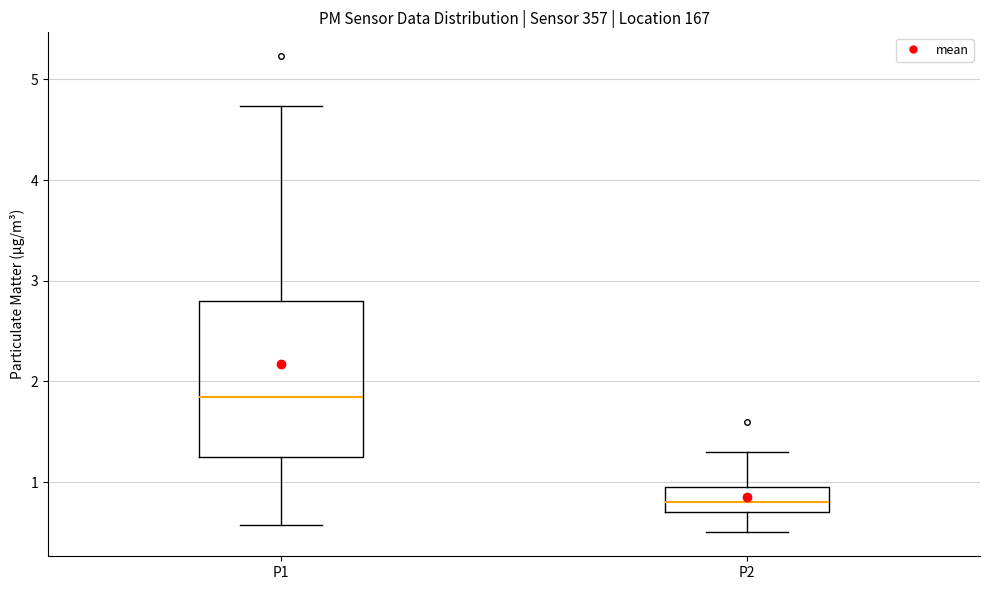

Reading left to right, transcribe this box plot: for each box, give where its median line is, the range the box spans, and where its two whiskers end, as read against the y-axis. The values are not printed on the chart, so give them approximately, as read against the axis.

P1: median 1.9, box 1.3 to 2.8, whiskers 0.6 to 4.7
P2: median 0.8, box 0.7 to 0.9, whiskers 0.5 to 1.3